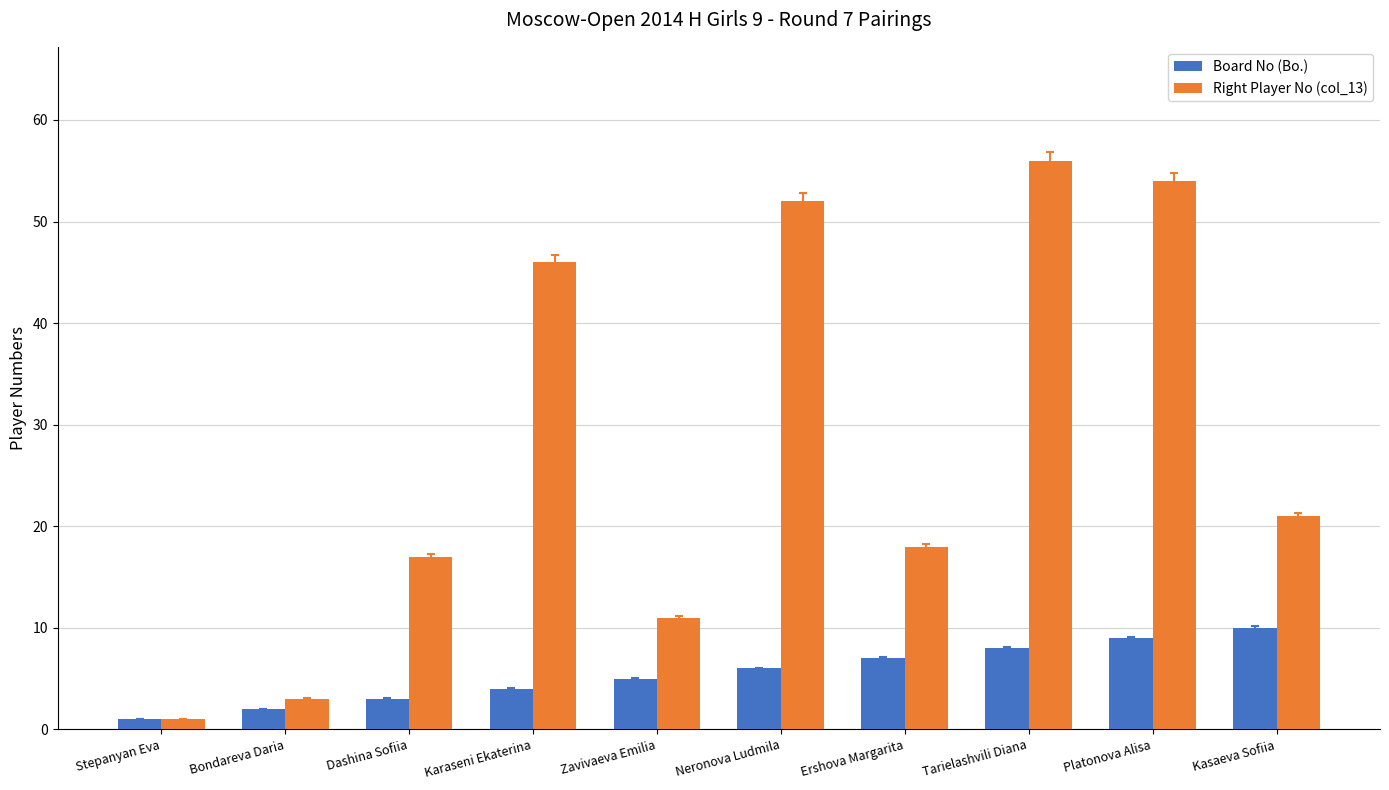

The Board No (Bo.) series shows 8 at Tarielashvili Diana. True or false?

True